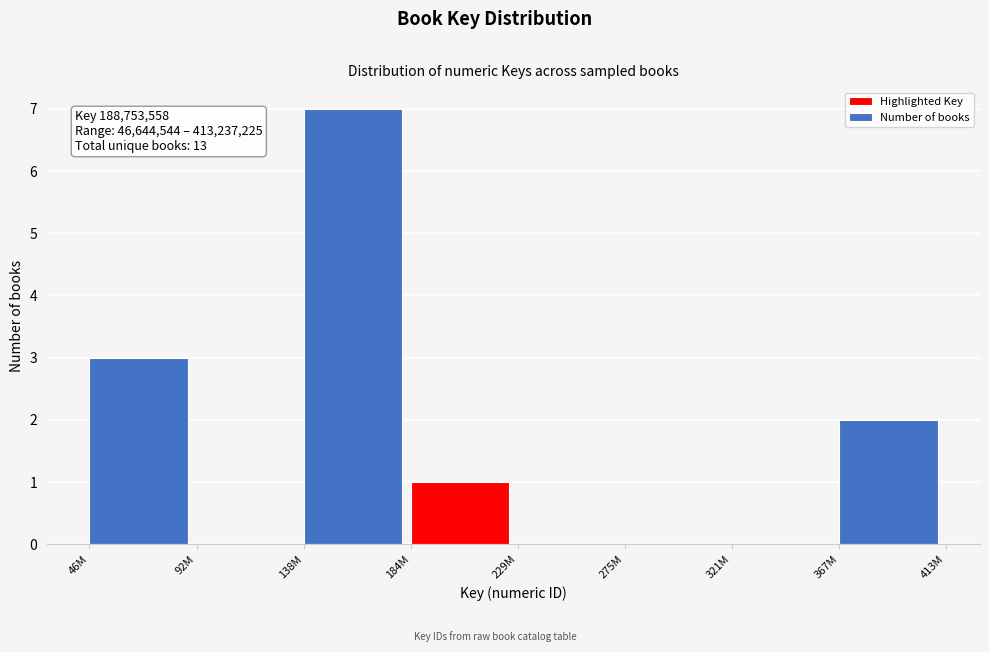

Reading left to right, transcribe all the data shown in this chart.

46M=3	92M=0	138M=7	184M=1	229M=0	275M=0	321M=0	367M=2